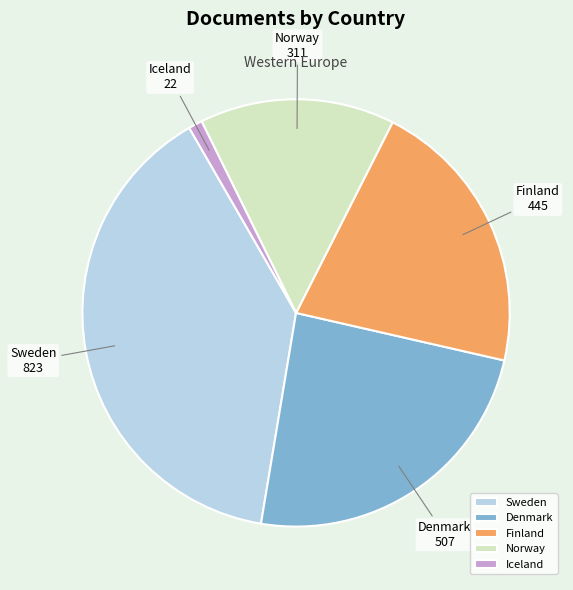

How many slices are in this pie chart?

5